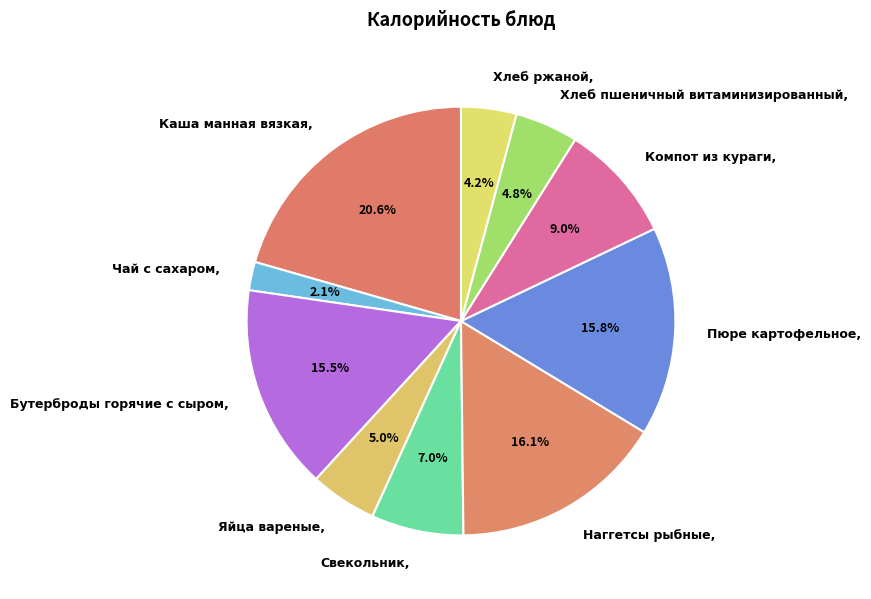

Between Бутерброды горячие с сыром and Каша манная вязкая, which is larger?

Каша манная вязкая